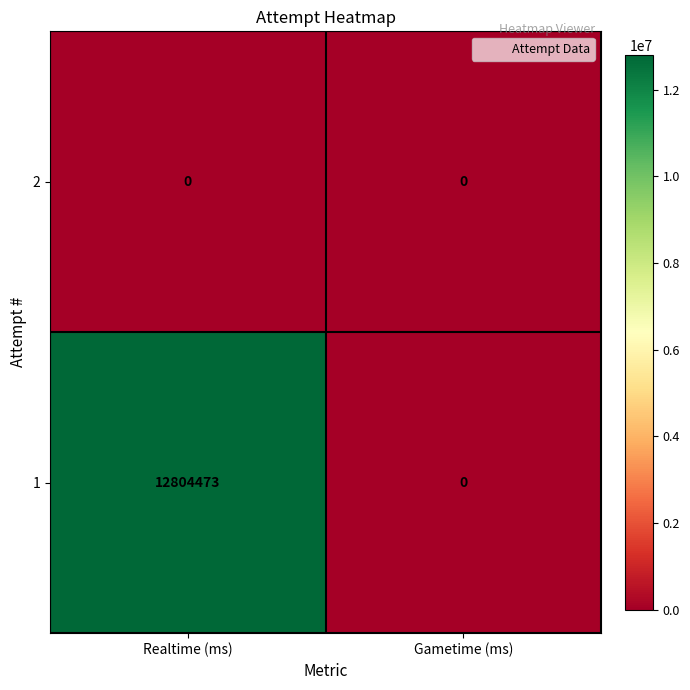

Is it true that 1 equals 3743795 at Realtime (ms)?

False